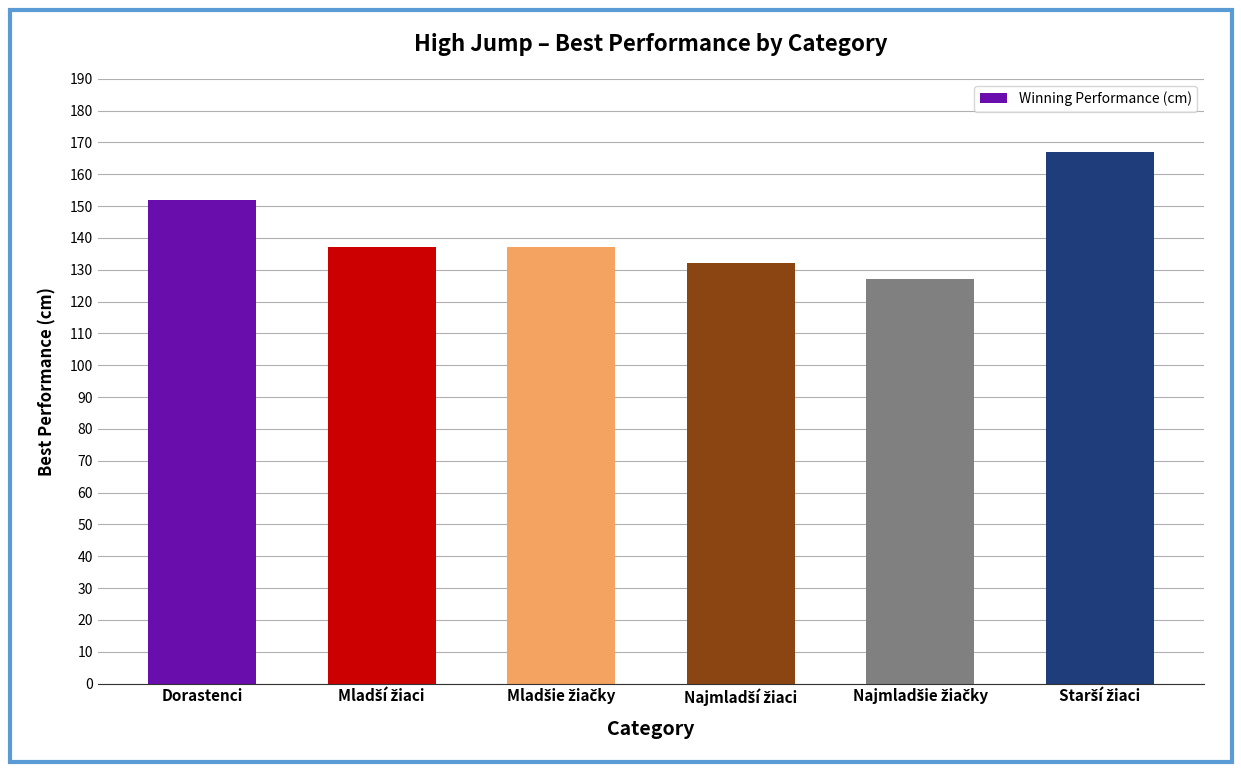

How many bars are there in total?

6